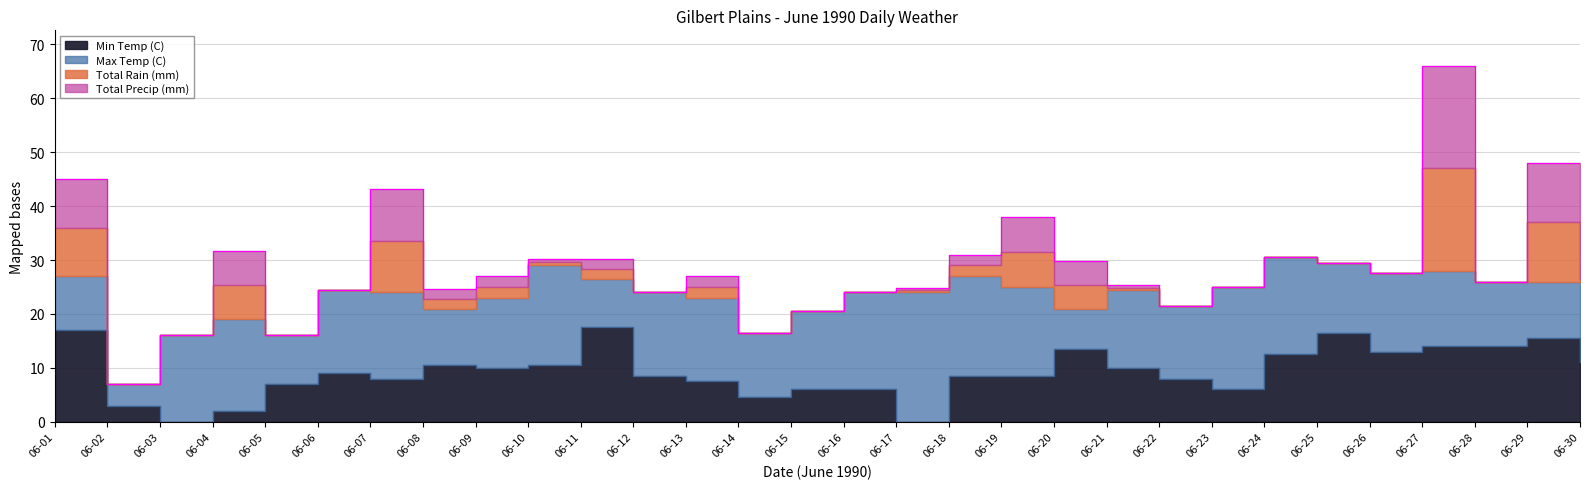

Between 06-09 and 06-04, which is larger?

06-09